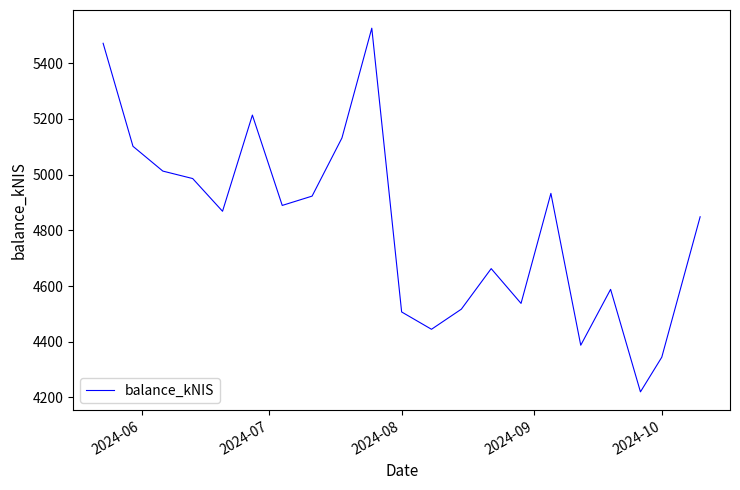

What is the difference between the maximum and minimum values?

1305.5